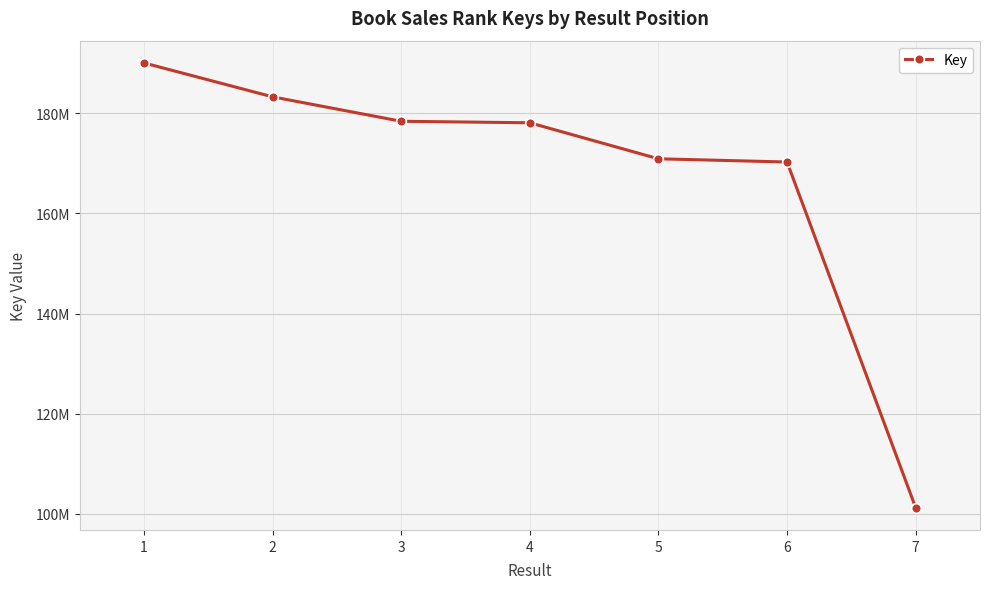

Which category has the highest value across all series?

1